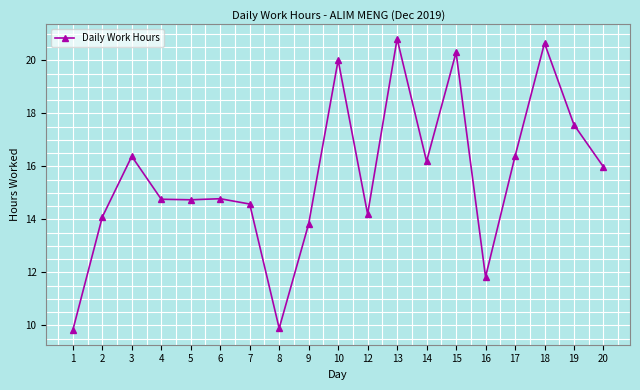

True or false: there are more than 1 points higher than both neighbors.

True